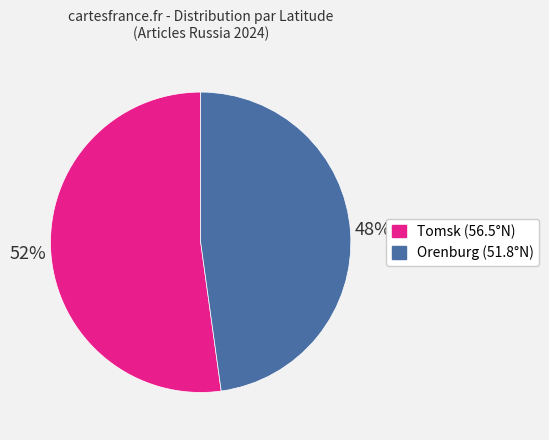

To the nearest percent, what is the difference between the largest and smallest slice percentages?

4%